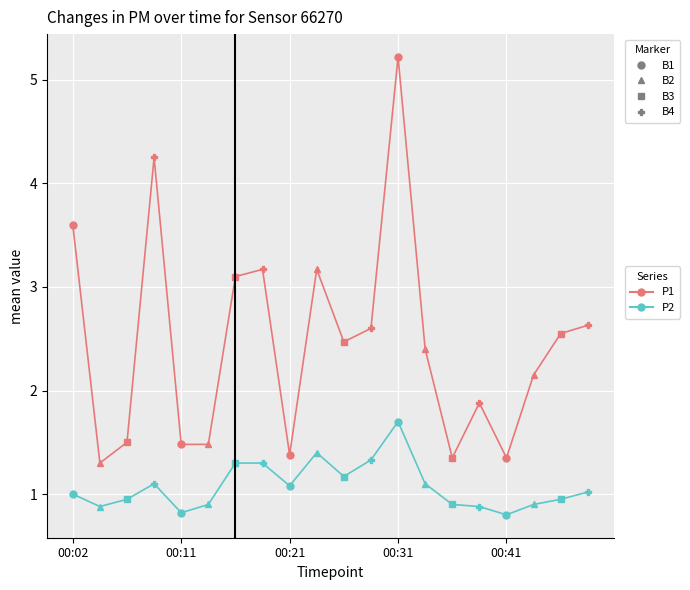

What is the highest value of the P2 series?

1.7